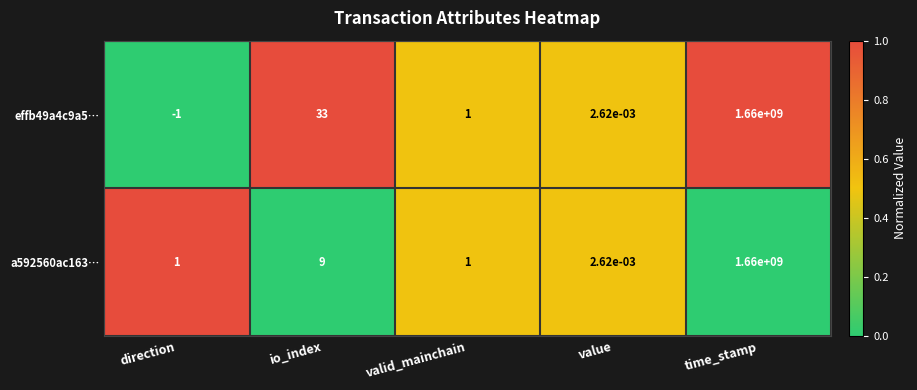

Which label corresponds to the largest value in the chart?

time_stamp